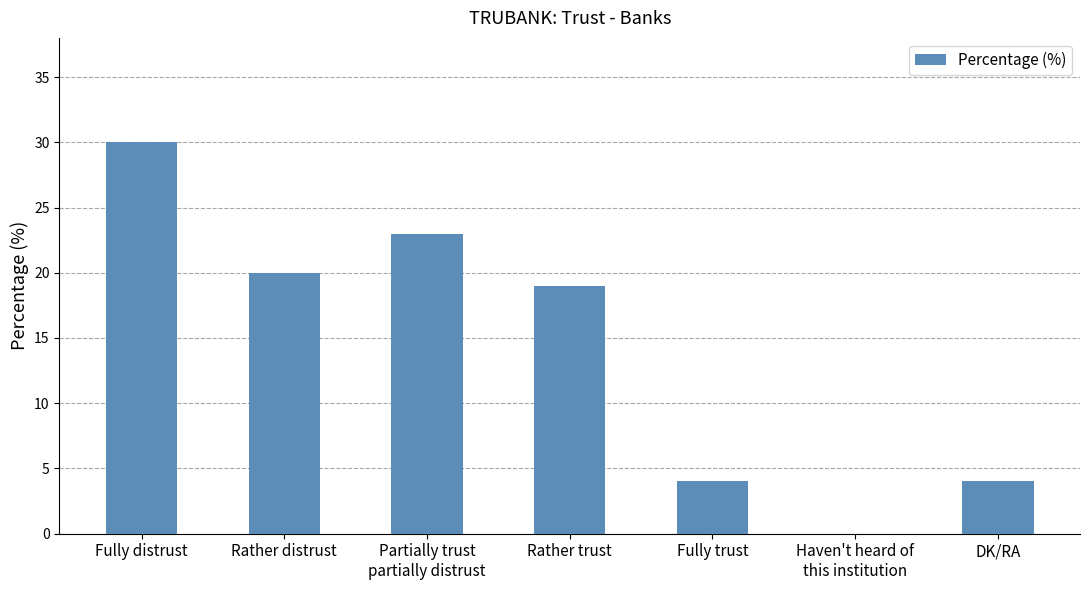

Reading left to right, what are all the values shown in this chart?

Fully distrust=30	Rather distrust=20	Partially trust
partially distrust=23	Rather trust=19	Fully trust=4	Haven't heard of
this institution=0	DK/RA=4